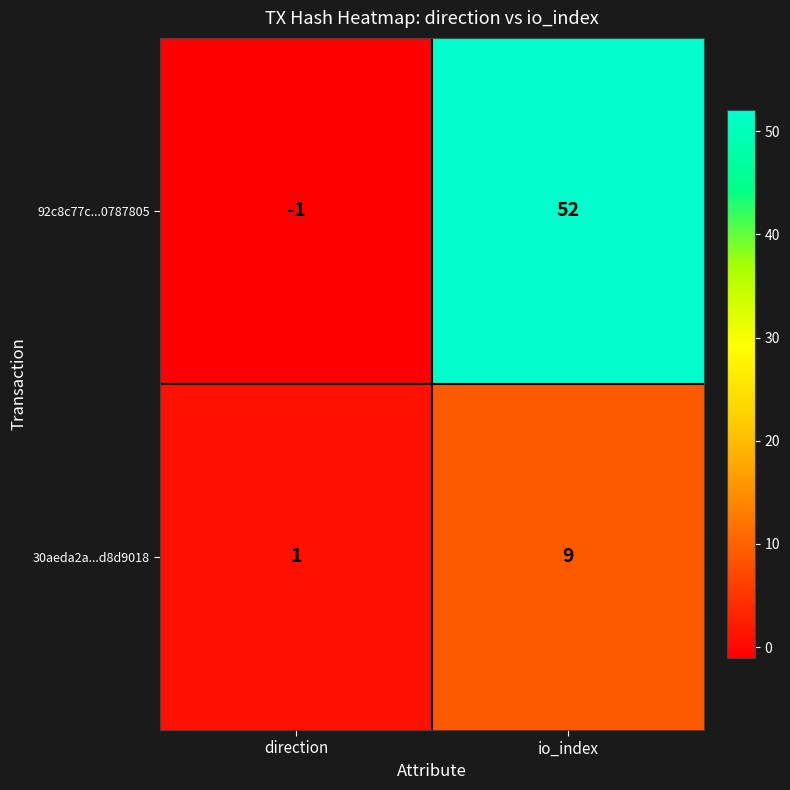

At which category does the chart reach its peak across all series?

io_index